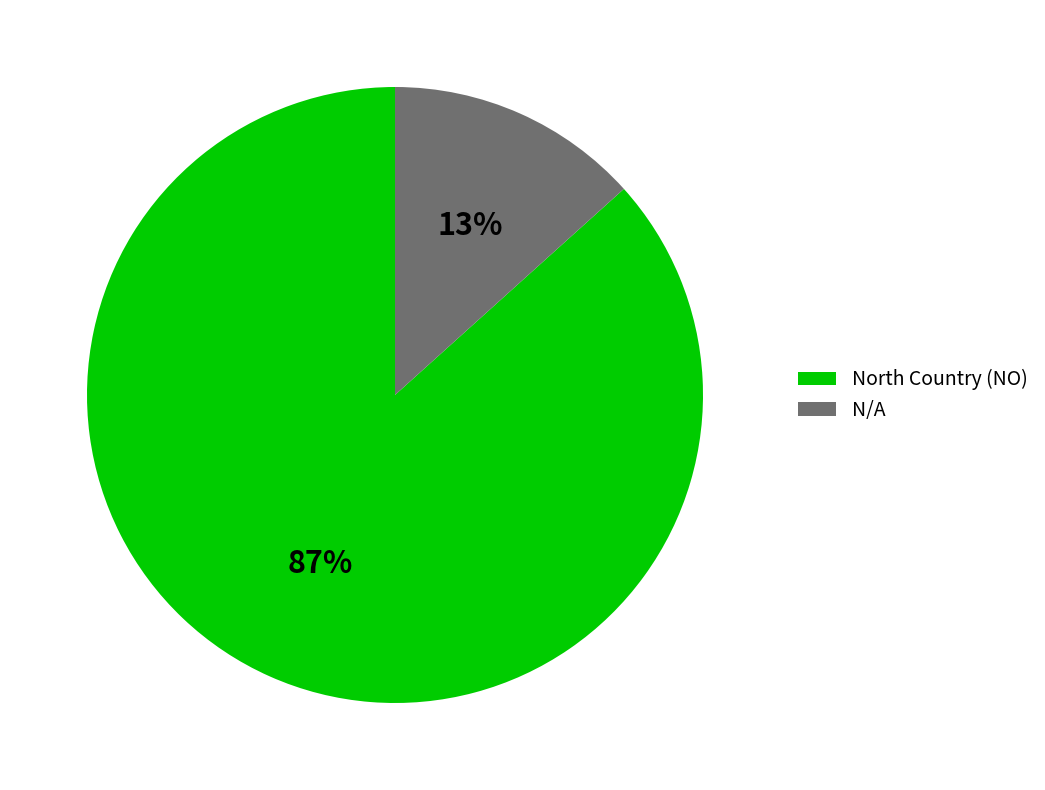

To the nearest percent, what is the combined percentage of N/A and North Country (NO)?

100%